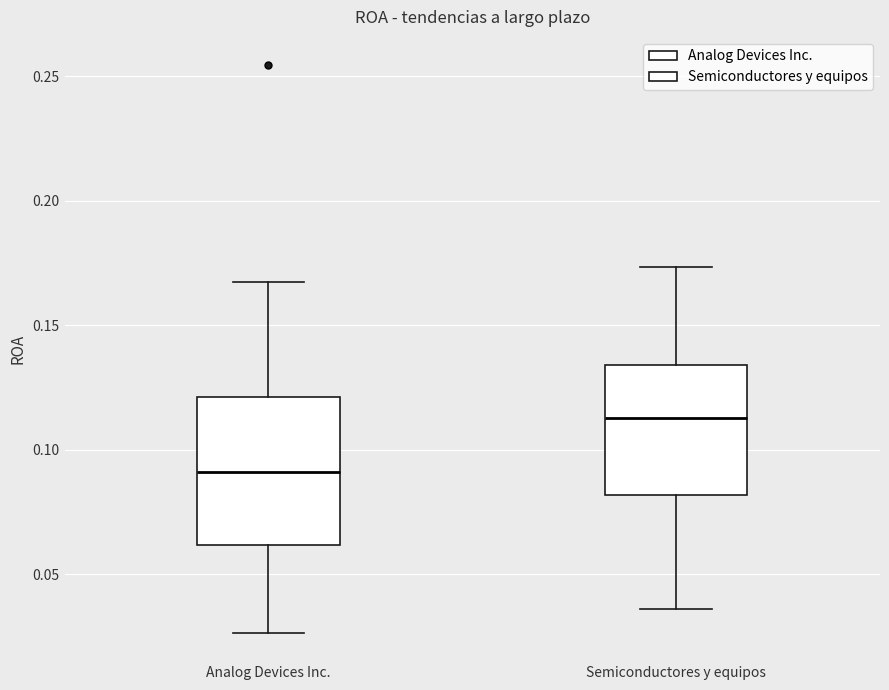

Where does the lower whisker of the box for Analog Devices Inc. end on the y-axis? The values are not printed on the chart, so give them approximately, as read against the axis.

0.025